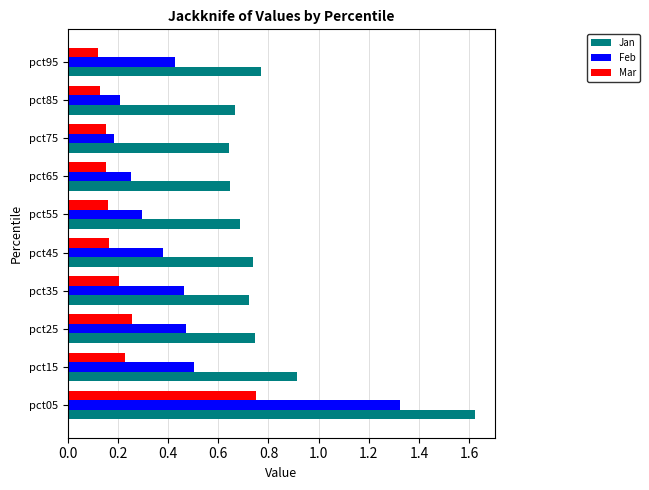

At how many categories does at least one series exceed 0?

10